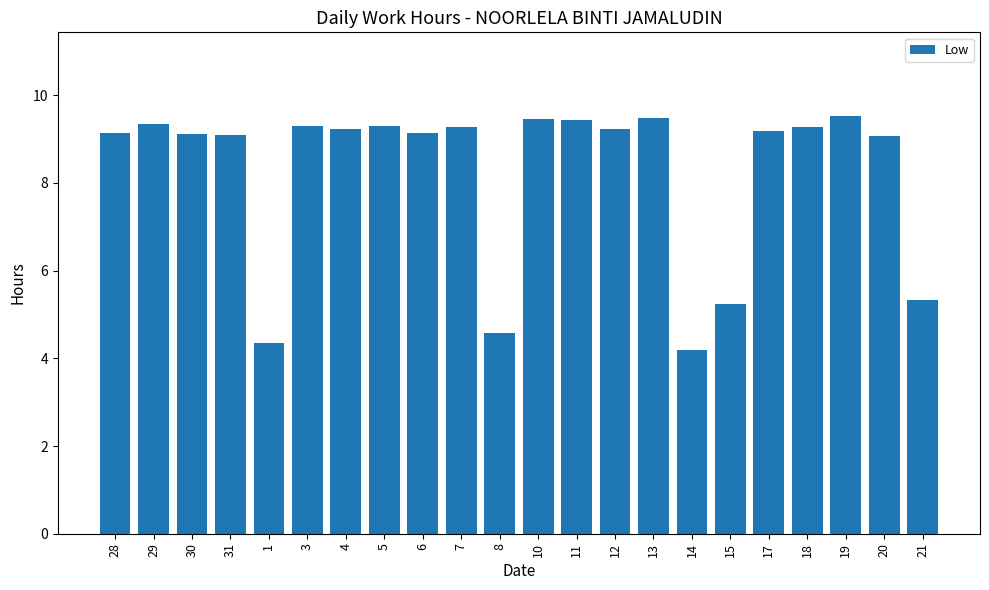

How many bars are there in total?

22